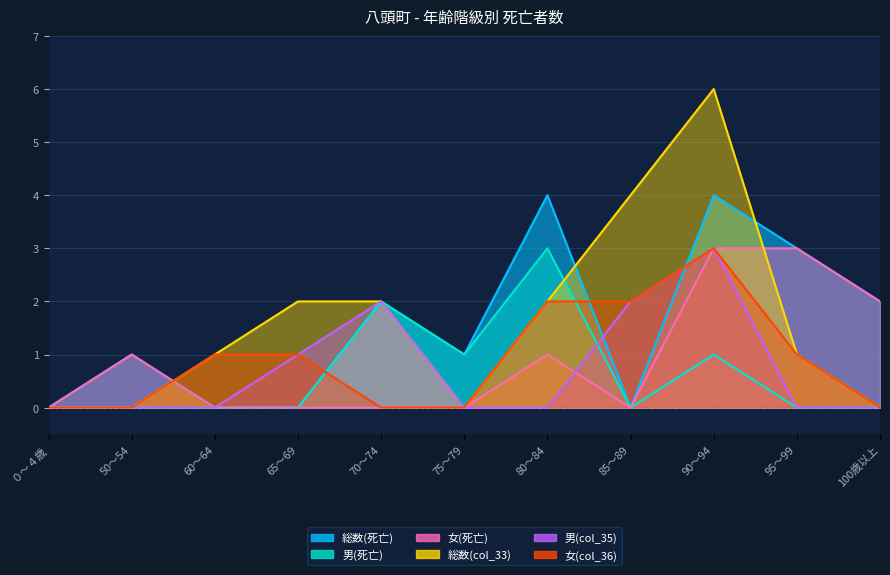

What is the value of the 総数(死亡) point at the 9th from the left?

4